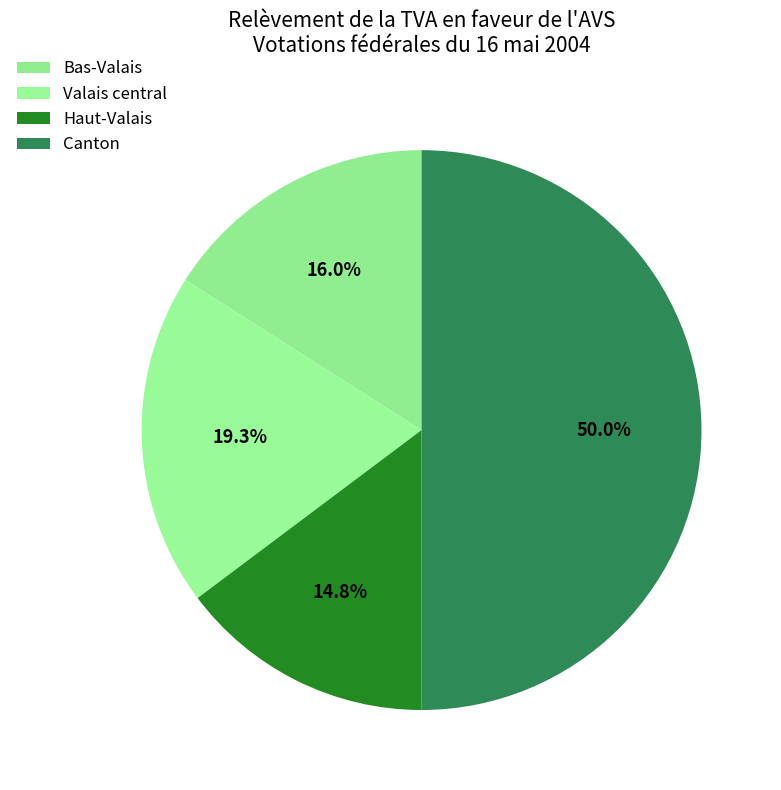

Which slice is the smallest?

Haut-Valais